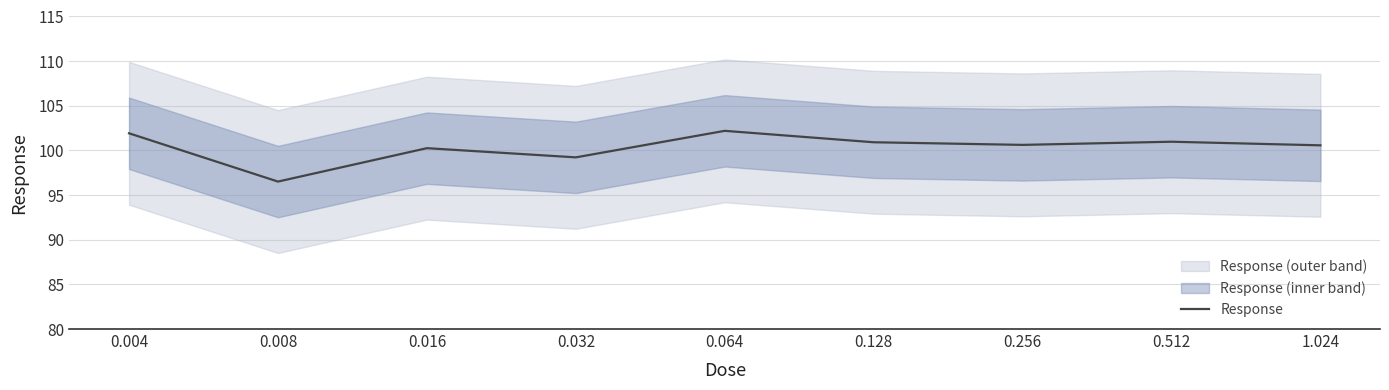

Where is the first local minimum?

0.008